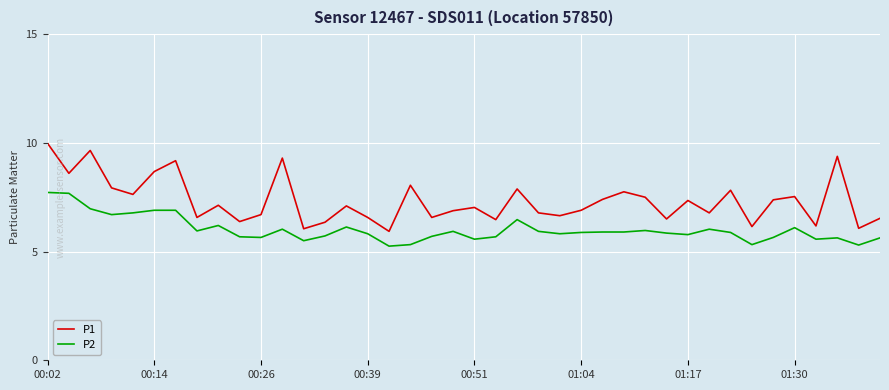

What is the sum of all P1 values?

293.3